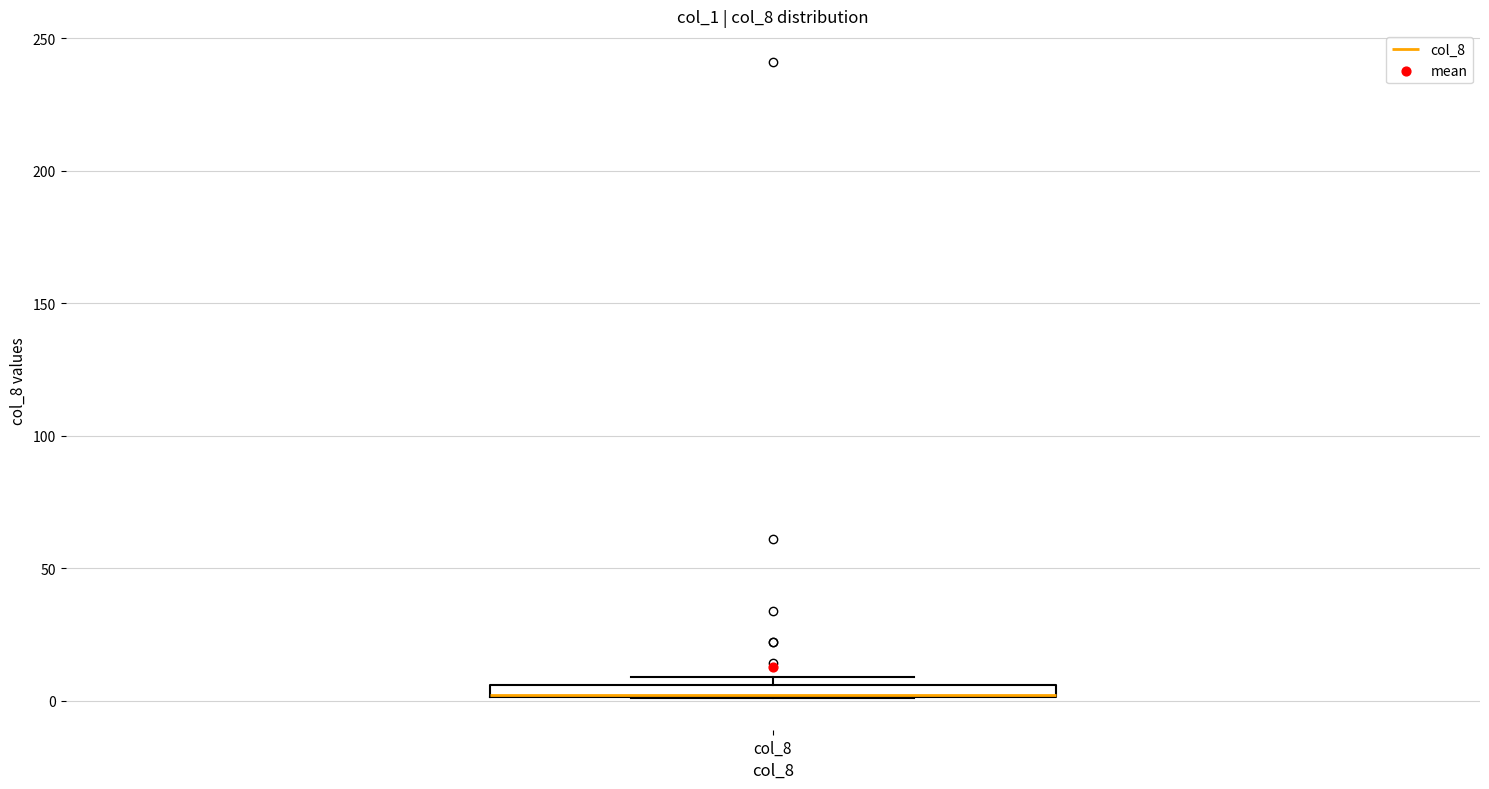

Where is the upper edge of the box for col_8 on the y-axis? The values are not printed on the chart, so give them approximately, as read against the axis.

5